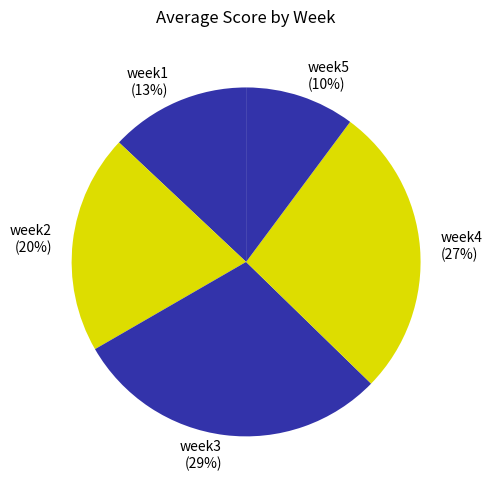

Is there a majority slice in this chart?

No